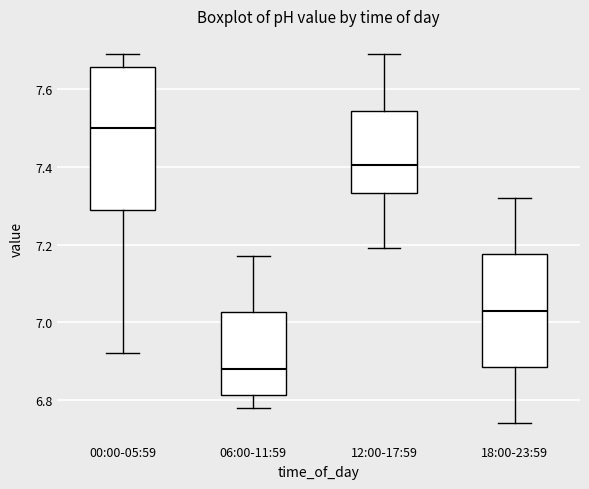

Reading left to right, read every box against the y-axis: the position of its median line, the range the box covers, and the ends of its whiskers. The values are not printed on the chart, so give them approximately, as read against the axis.

00:00-05:59: median 7.50, box 7.30 to 7.66, whiskers 6.92 to 7.70
06:00-11:59: median 6.88, box 6.82 to 7.02, whiskers 6.78 to 7.18
12:00-17:59: median 7.40, box 7.34 to 7.54, whiskers 7.20 to 7.70
18:00-23:59: median 7.04, box 6.88 to 7.18, whiskers 6.74 to 7.32